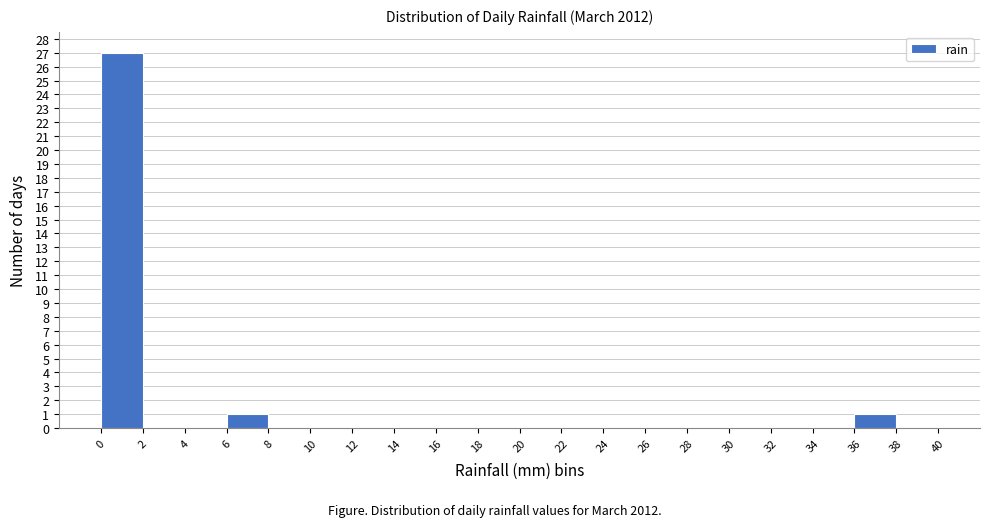

Reading left to right, list every bar in this chart as the range it spans on the x-axis followed by its height. The values are not printed on the chart, so give them approximately, as read against the axis.

0 to 2: 27
2 to 4: 0
4 to 6: 0
6 to 8: 1
8 to 10: 0
10 to 12: 0
12 to 14: 0
14 to 16: 0
16 to 18: 0
18 to 20: 0
20 to 22: 0
22 to 24: 0
24 to 26: 0
26 to 28: 0
28 to 30: 0
30 to 32: 0
32 to 34: 0
34 to 36: 0
36 to 38: 1
38 to 40: 0